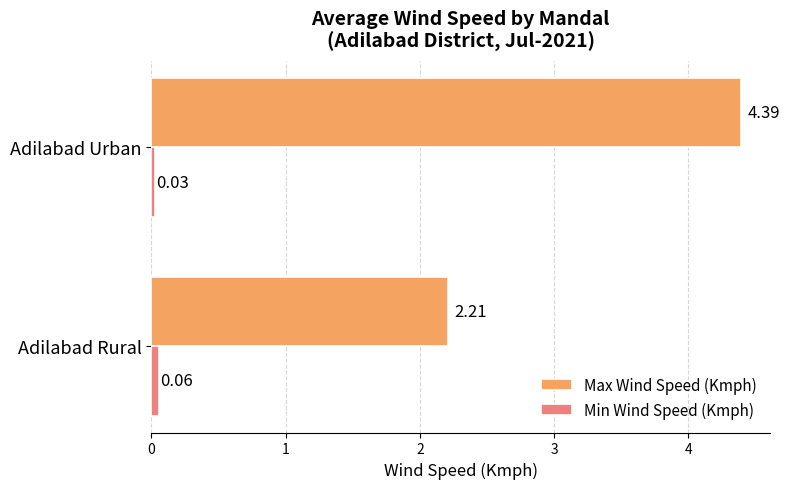

At which category is the sum across all series the highest?

Adilabad Urban